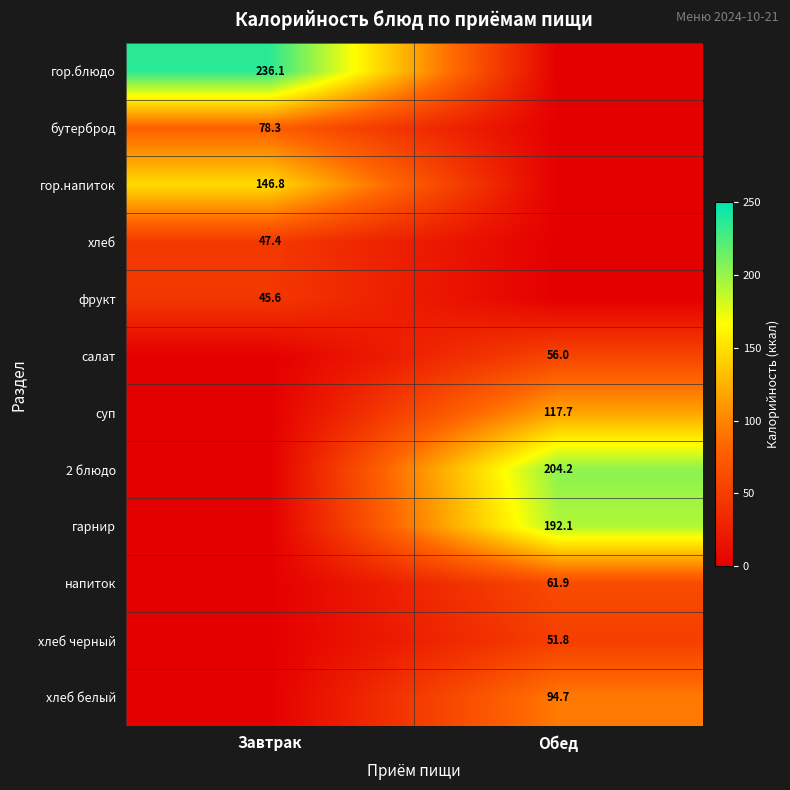

Is it true that фрукт equals 45.6 at Завтрак?

True